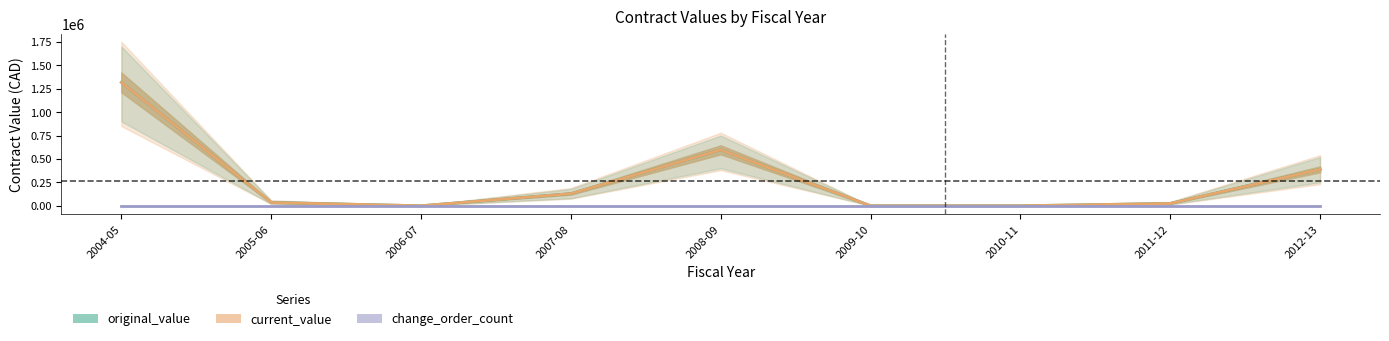

Reading right to left, transcribe all the data shown in this chart.

original_value: 2012-13=388783	2011-12=24752	2010-11=0	2009-10=0	2008-09=597160	2007-08=129551	2006-07=0	2005-06=34860	2004-05=1316776
current_value: 2012-13=388783	2011-12=24752	2010-11=0	2009-10=0	2008-09=597160	2007-08=129551	2006-07=0	2005-06=34860	2004-05=1316776
change_order_count: 2012-13=0	2011-12=0	2010-11=0	2009-10=0	2008-09=0	2007-08=0	2006-07=0	2005-06=0	2004-05=0